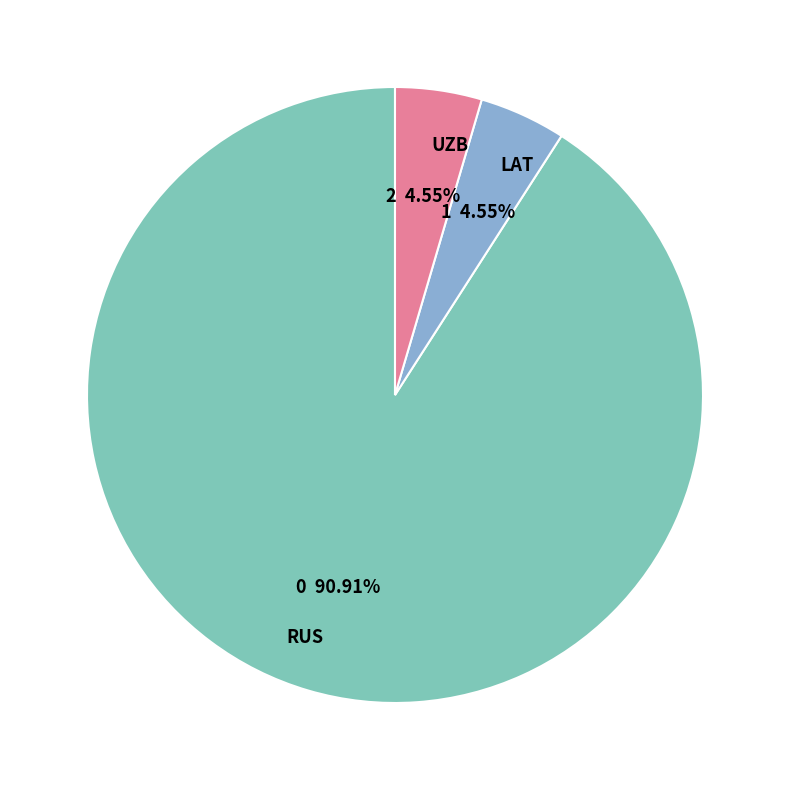

What percentage is the RUS slice, to the nearest percent?

91%